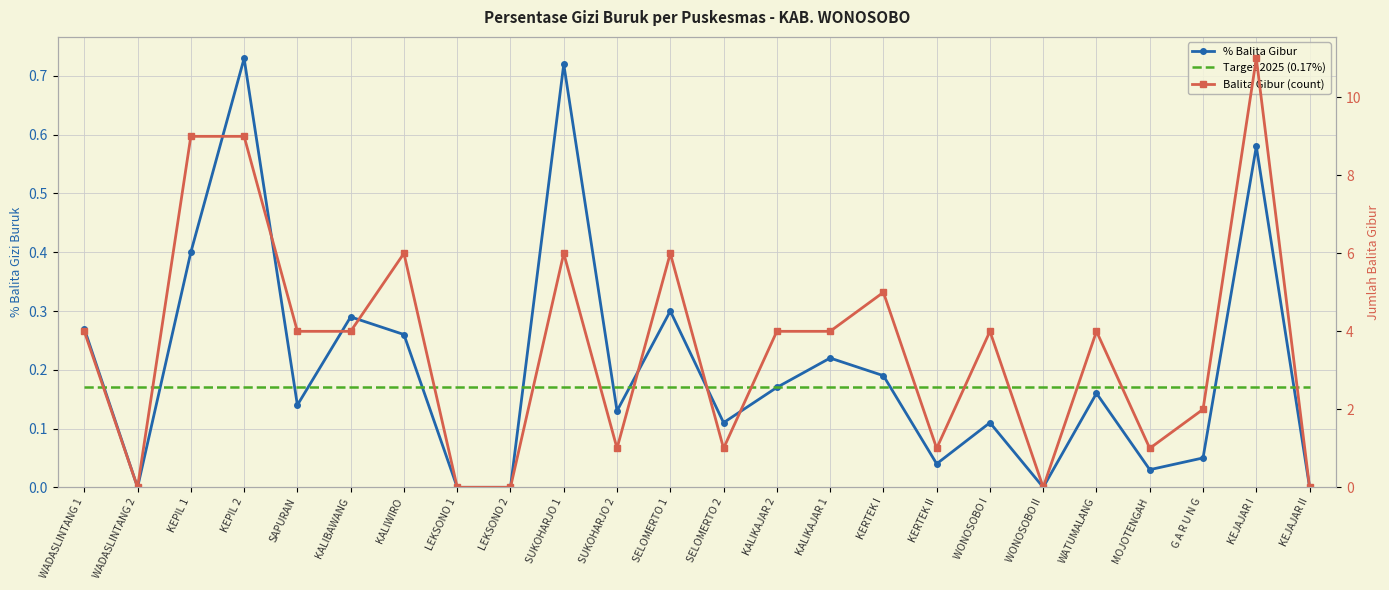

At which category does % Balita Gibur reach its first local peak?

KEPIL 2